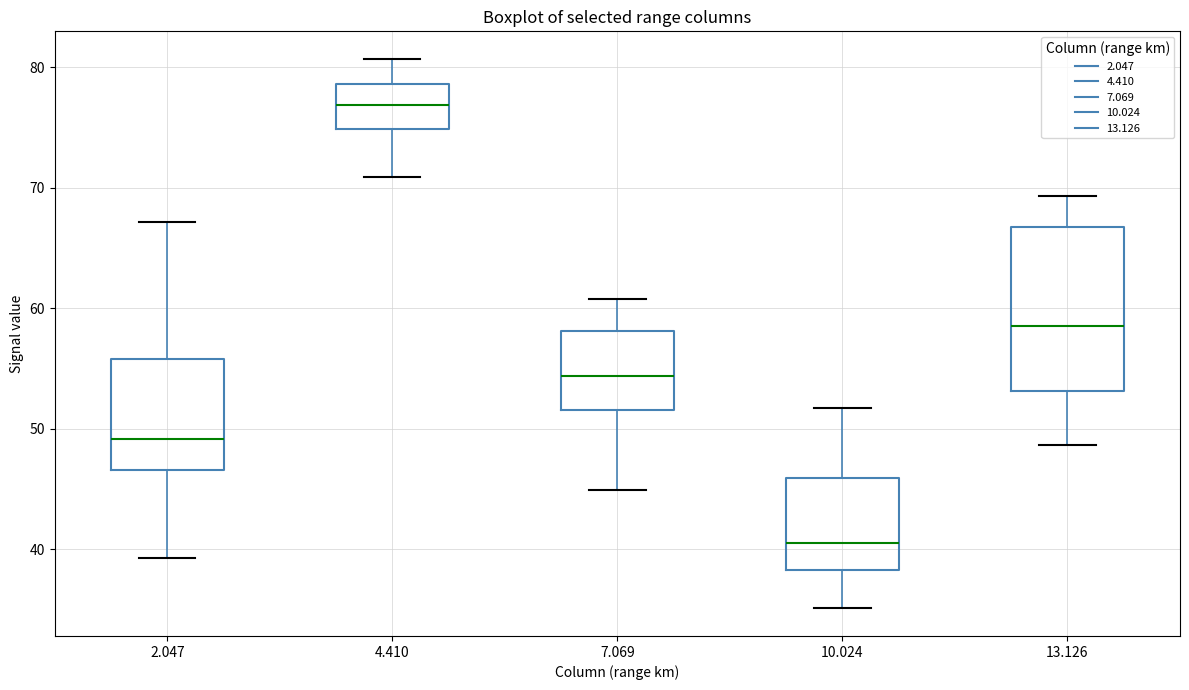

Reading left to right, transcribe this box plot: for each box, give where its median line is, the range the box spans, and where its two whiskers end, as read against the y-axis. The values are not printed on the chart, so give them approximately, as read against the axis.

2.047: median 49, box 47 to 56, whiskers 39 to 67
4.410: median 77, box 75 to 79, whiskers 71 to 81
7.069: median 54, box 52 to 58, whiskers 45 to 61
10.024: median 41, box 38 to 46, whiskers 35 to 52
13.126: median 59, box 53 to 67, whiskers 49 to 69